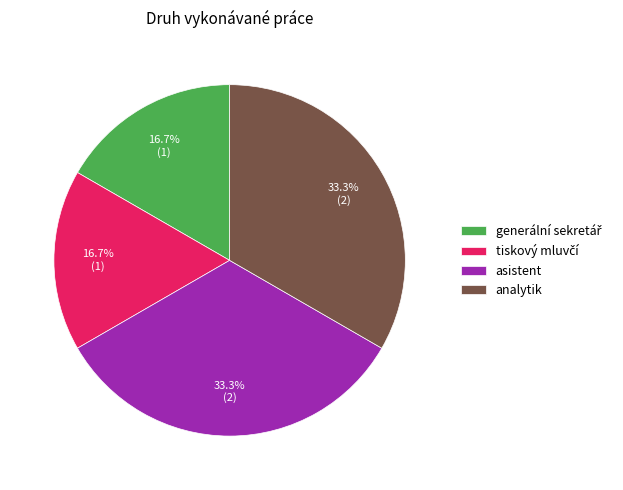

Is the sum of analytik and asistent greater than half?

Yes